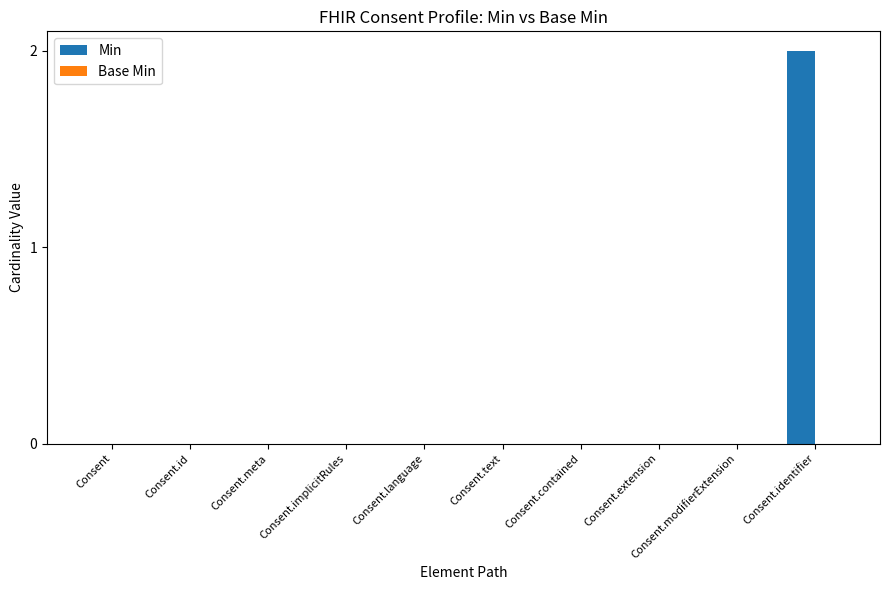

Which category has the highest value across all series?

Consent.identifier